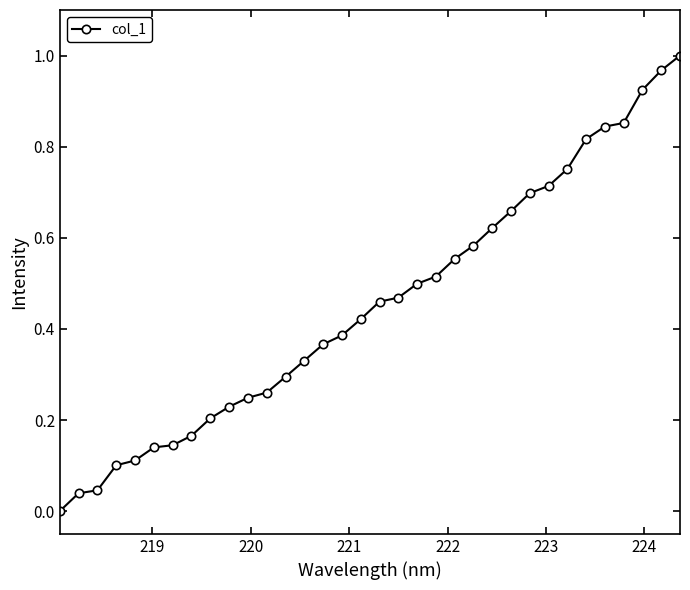

What is the sum of all values?

15.4